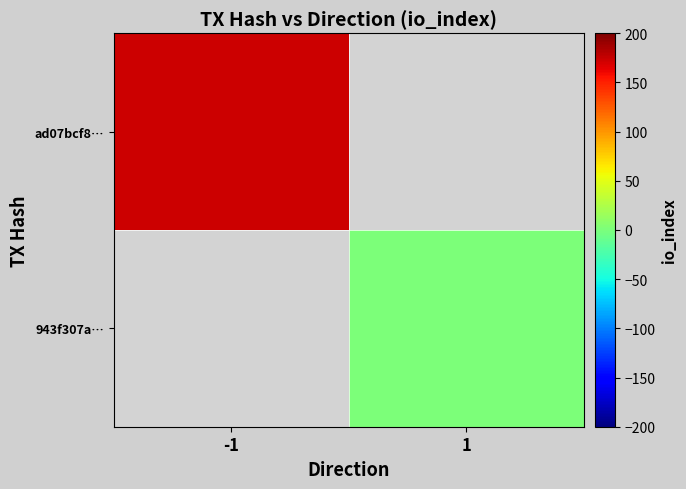

Which label corresponds to the largest value in the chart?

-1